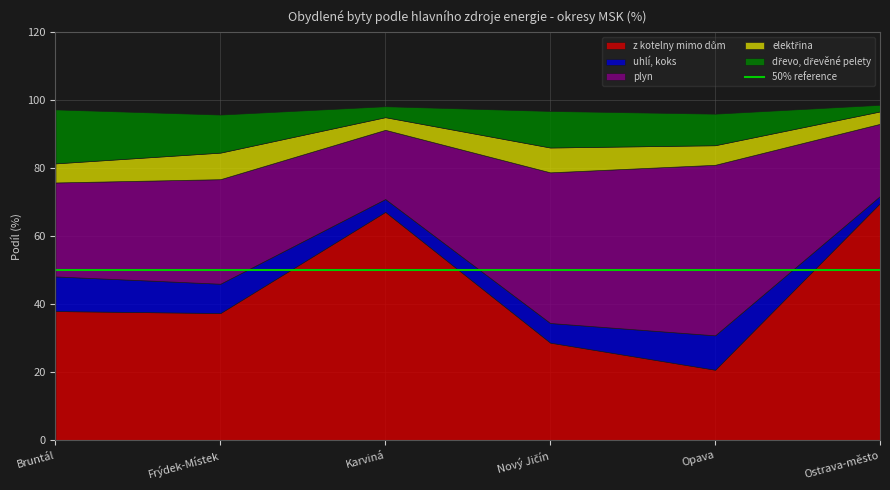

How many lines are shown in the chart?

5